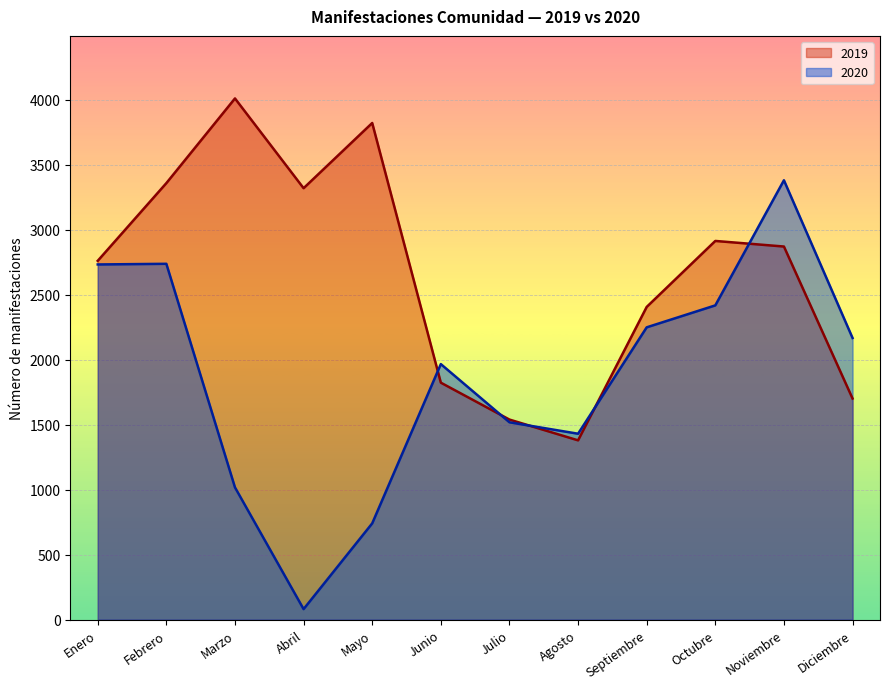

Reading left to right, what are all the values shown in this chart?

2019: 2762	3360	4012	3321	3823	1824	1540	1380	2407	2915	2872	1702
2020: 2734	2739	1018	81	741	1967	1519	1431	2250	2419	3382	2168